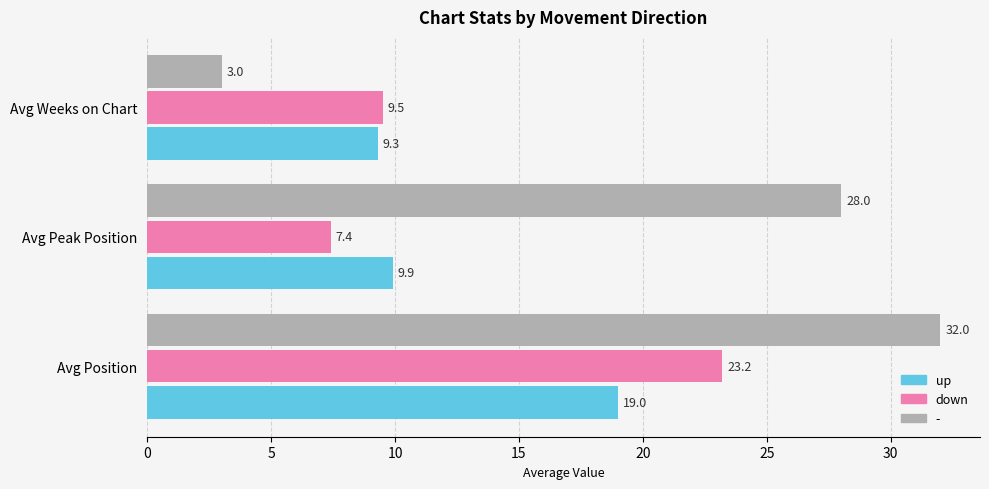

How many data points in down are above 9?

2